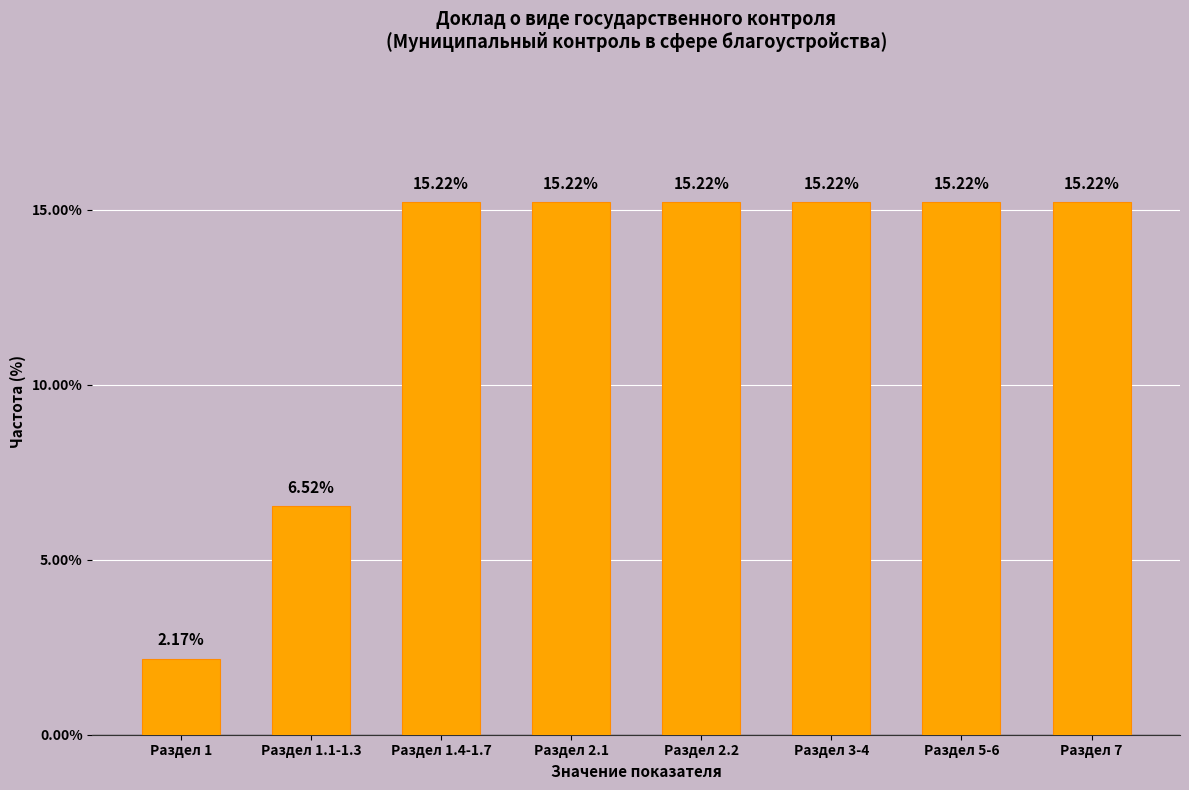

What is the average value?

12.5